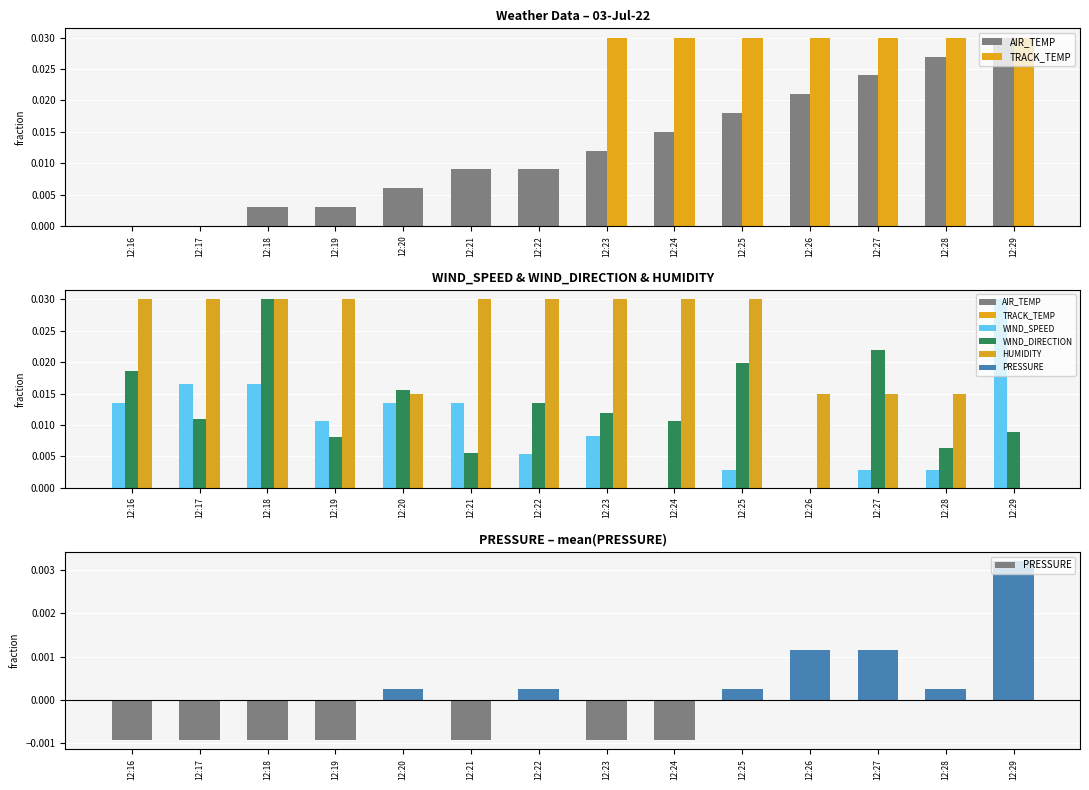

How many bars are there in total?

84